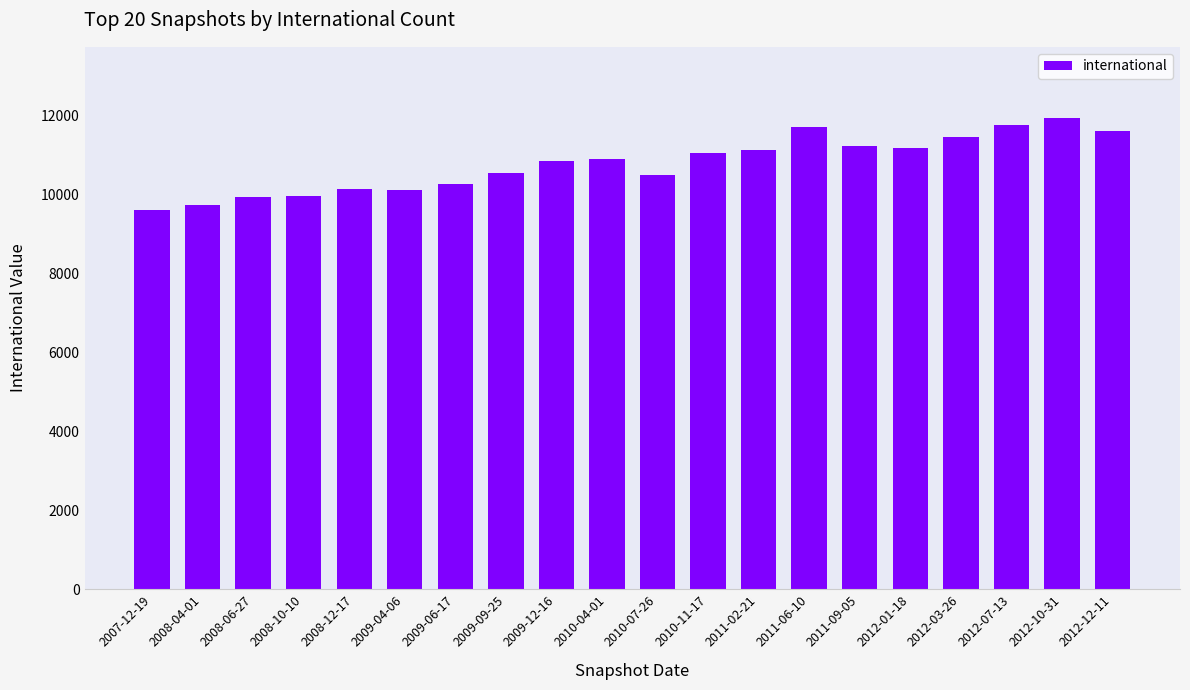

How many bars are there in total?

20